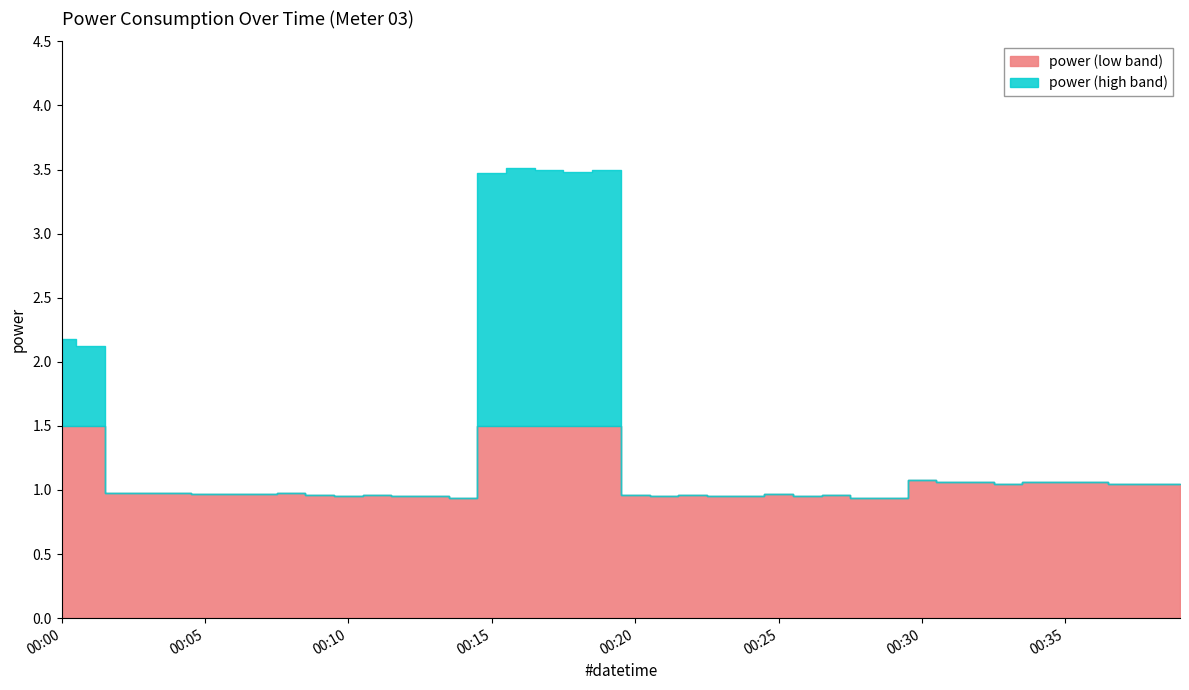

The value at 00:06 is 0.6. True or false?

False